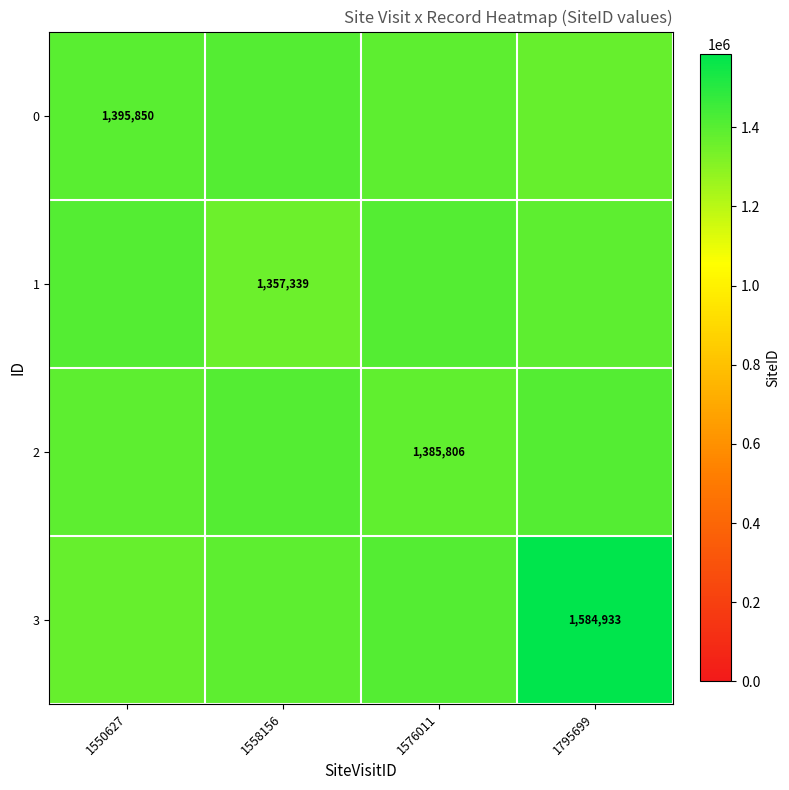

What is the total value across all series at 1795699?

5759367.3